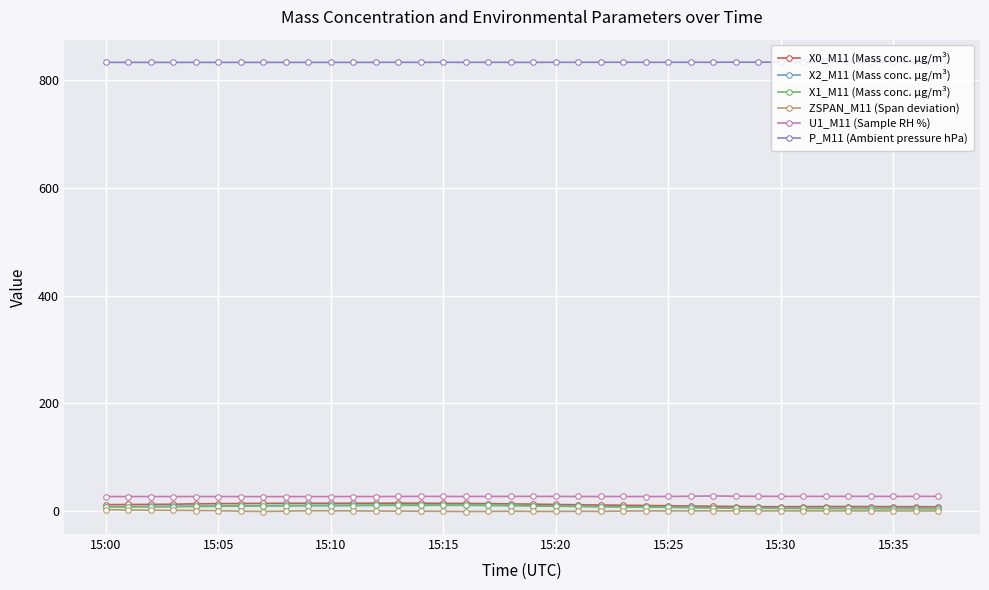

True or false: ZSPAN_M11 (Span deviation) and P_M11 (Ambient pressure hPa) intersect in this chart.

False